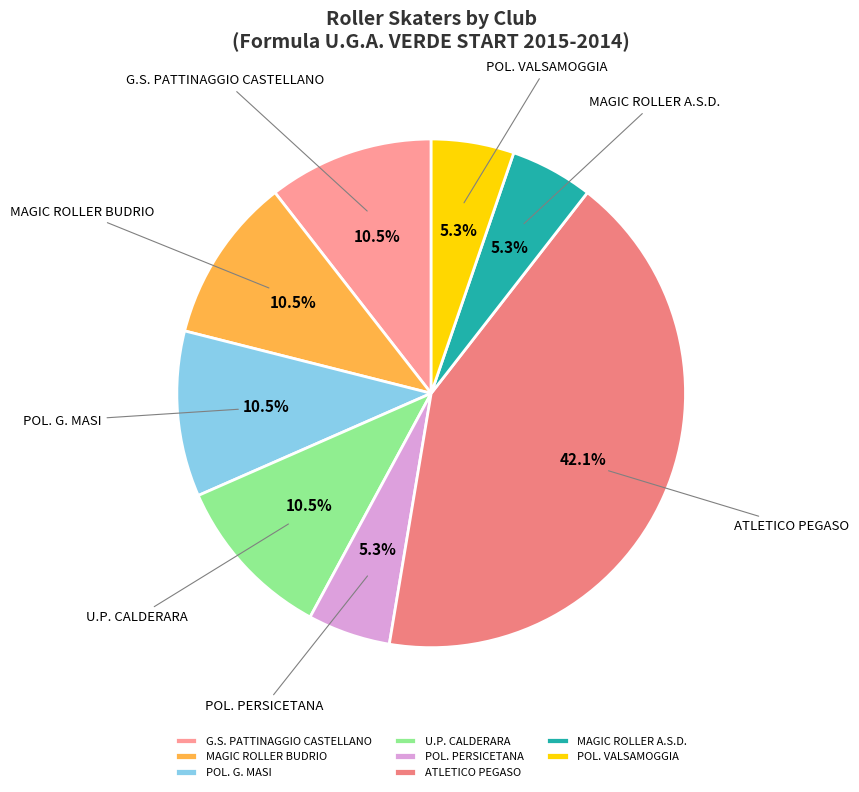

Is it true that ATLETICO PEGASO is 42% of the pie?

True